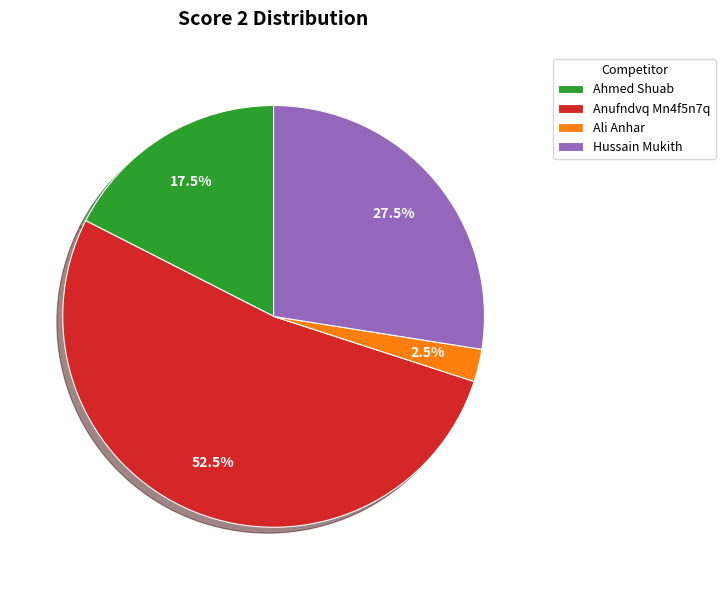

Rank the categories by value from lowest to highest.

Ali Anhar, Ahmed Shuab, Hussain Mukith, Anufndvq Mn4f5n7q